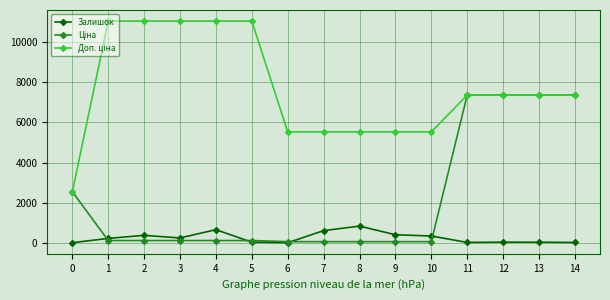

What is the maximum value for Залишок?

831.0